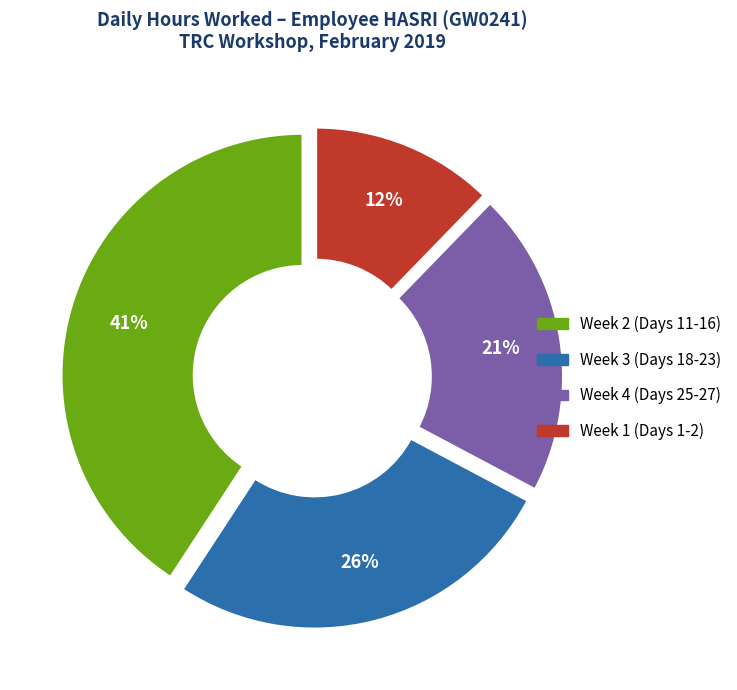

Is there a majority slice in this chart?

No